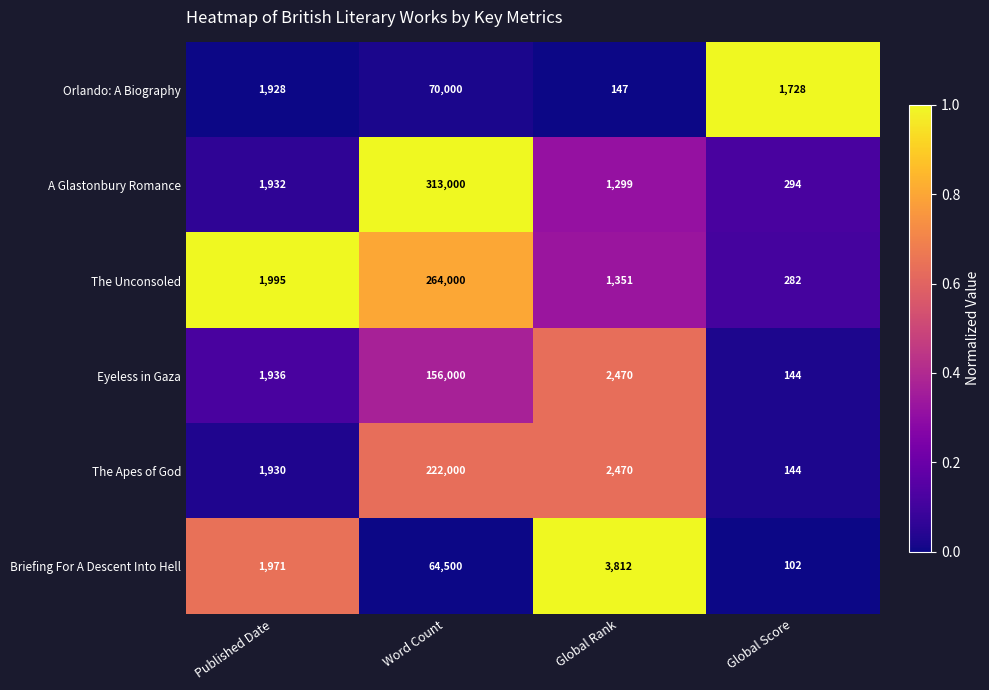

Is it true that Briefing For A Descent Into Hell equals 3812 at Global Rank?

True